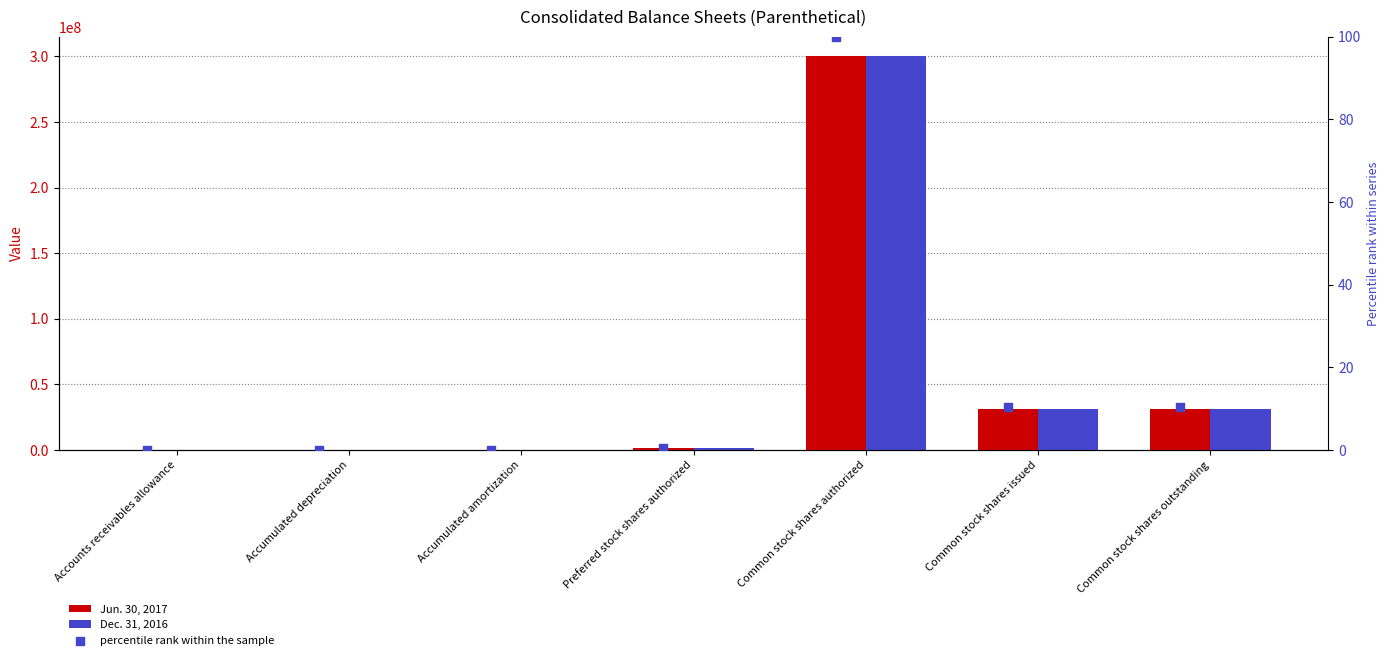

Is the value of percentile rank within the sample at Common stock shares issued greater than the value of Jun. 30, 2017 at Preferred stock shares authorized?

No